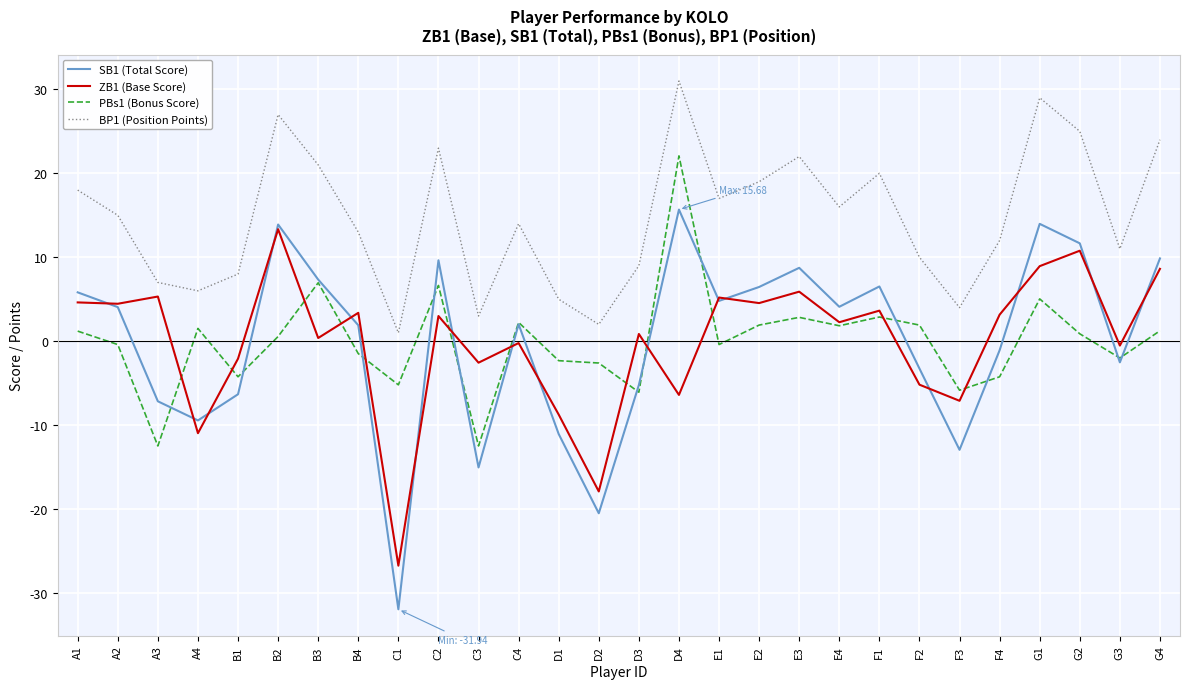

Between A3 and B2, which series saw the biggest shift?

SB1 (Total Score)